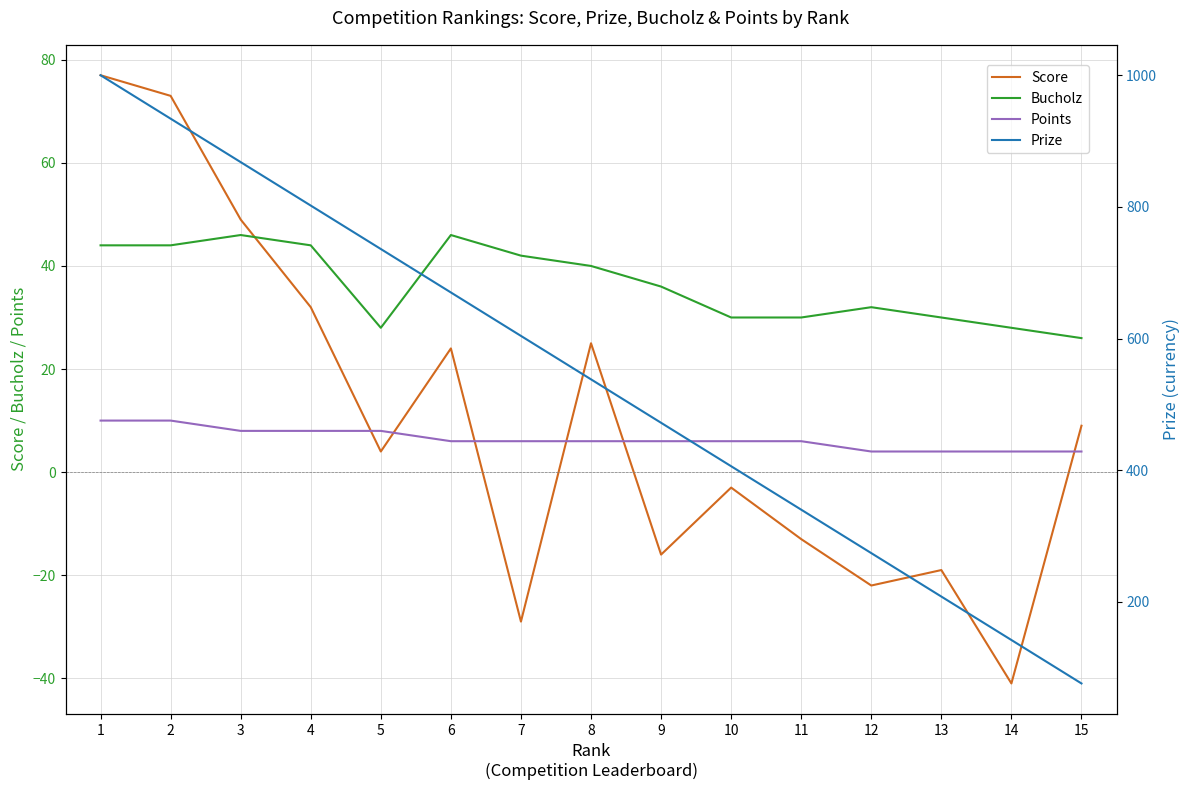

Which series has the largest total across all categories?

Prize